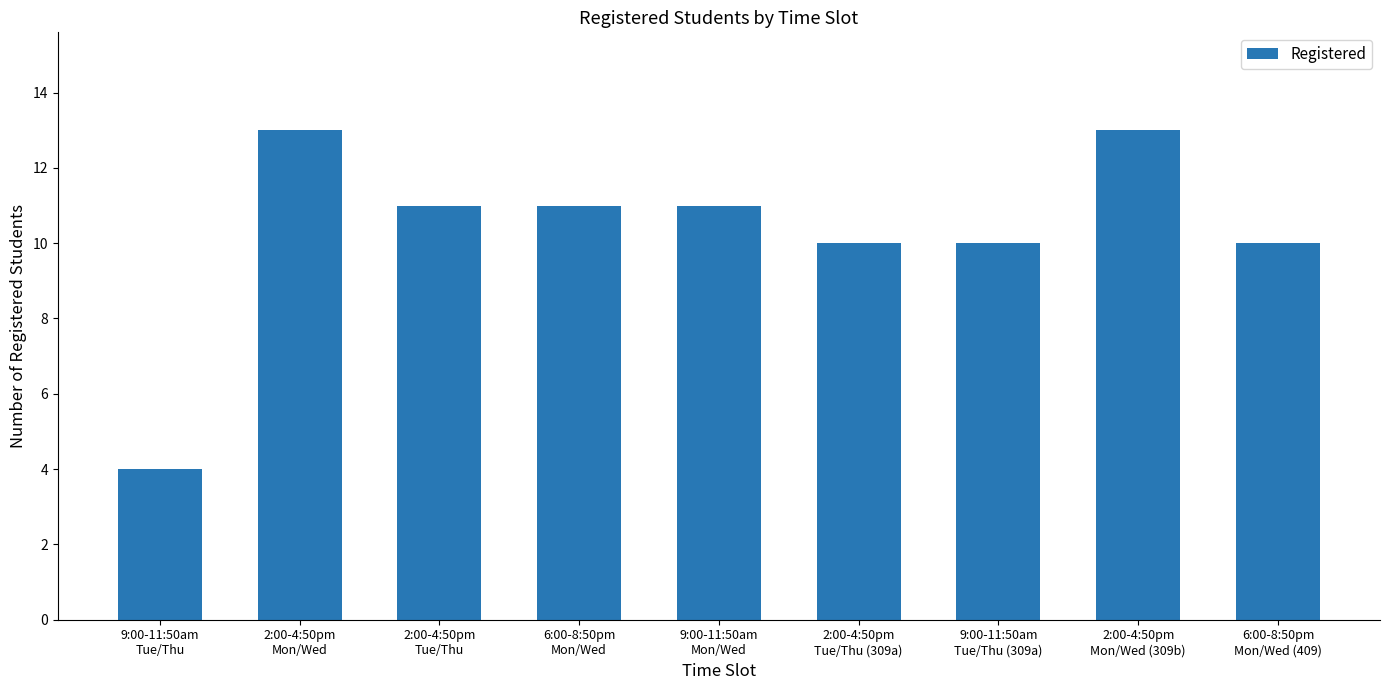

Count the values in the range 10 to 11.

6